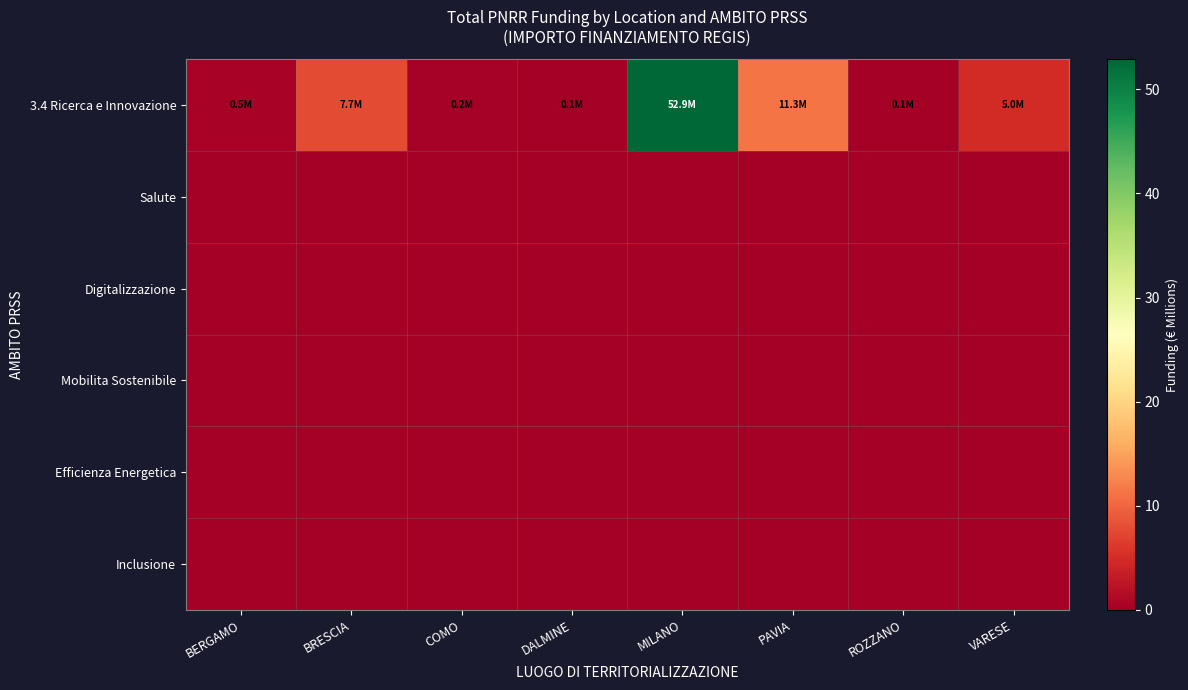

Reading left to right, transcribe all the data shown in this chart.

3.4 Ricerca e Innovazione: BERGAMO=0.5	BRESCIA=7.7	COMO=0.2	DALMINE=0.1	MILANO=52.9	PAVIA=11.3	ROZZANO=0.1	VARESE=5.0
Salute: BERGAMO=0.0	BRESCIA=0.0	COMO=0.0	DALMINE=0.0	MILANO=0.0	PAVIA=0.0	ROZZANO=0.0	VARESE=0.0
Digitalizzazione: BERGAMO=0.0	BRESCIA=0.0	COMO=0.0	DALMINE=0.0	MILANO=0.0	PAVIA=0.0	ROZZANO=0.0	VARESE=0.0
Mobilita Sostenibile: BERGAMO=0.0	BRESCIA=0.0	COMO=0.0	DALMINE=0.0	MILANO=0.0	PAVIA=0.0	ROZZANO=0.0	VARESE=0.0
Efficienza Energetica: BERGAMO=0.0	BRESCIA=0.0	COMO=0.0	DALMINE=0.0	MILANO=0.0	PAVIA=0.0	ROZZANO=0.0	VARESE=0.0
Inclusione: BERGAMO=0.0	BRESCIA=0.0	COMO=0.0	DALMINE=0.0	MILANO=0.0	PAVIA=0.0	ROZZANO=0.0	VARESE=0.0